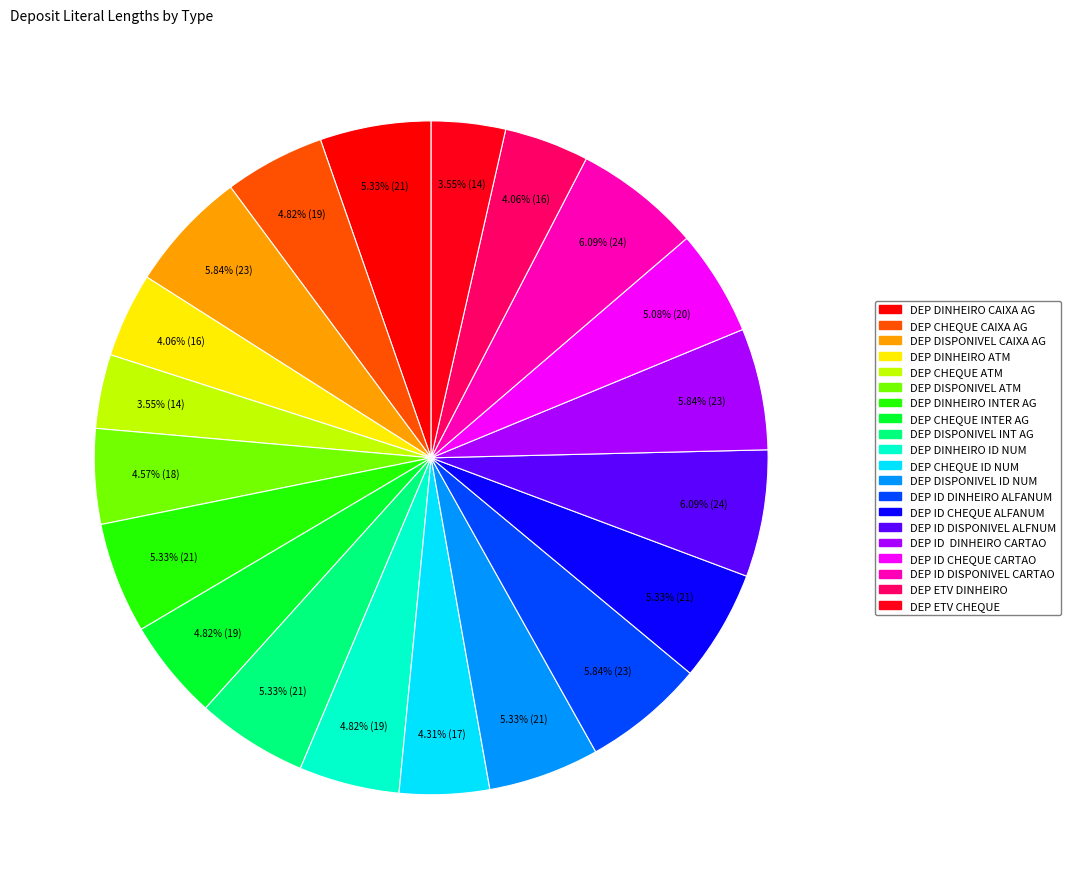

How many segments does this pie chart have?

20